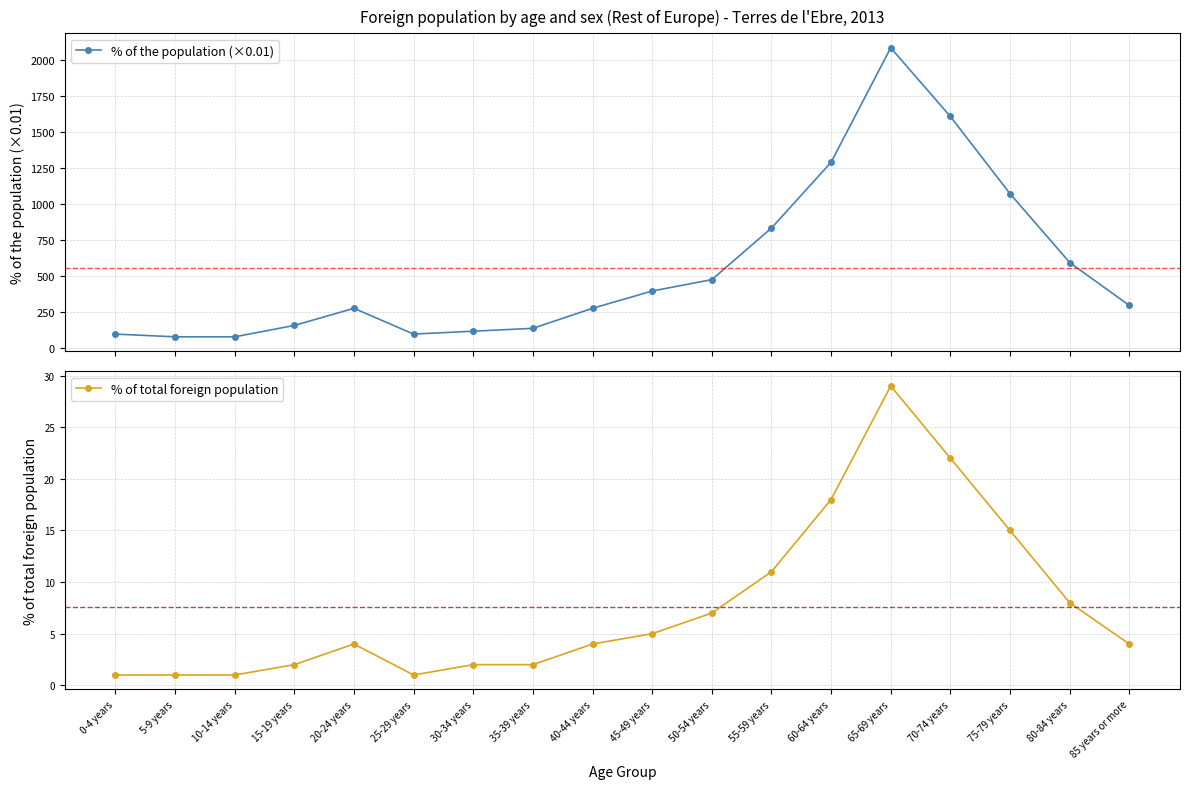

At which label is % of total foreign population closest to 15?

75-79 years